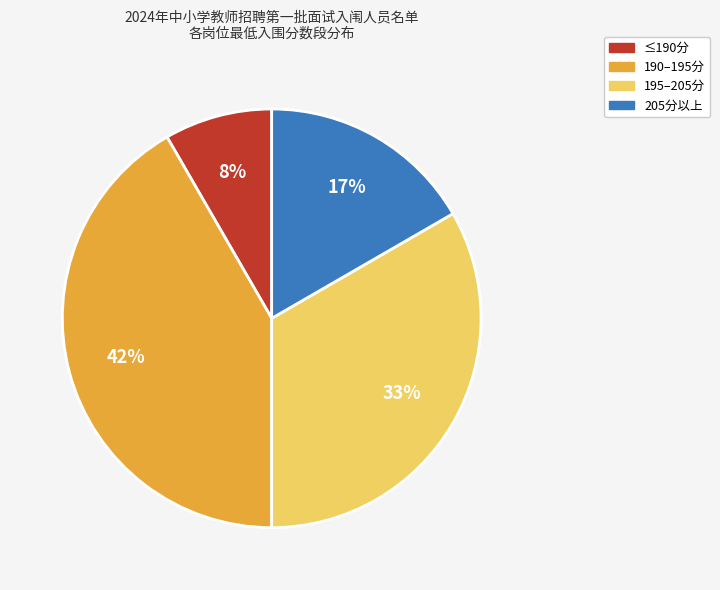

To the nearest percent, what is the average slice percentage?

25%